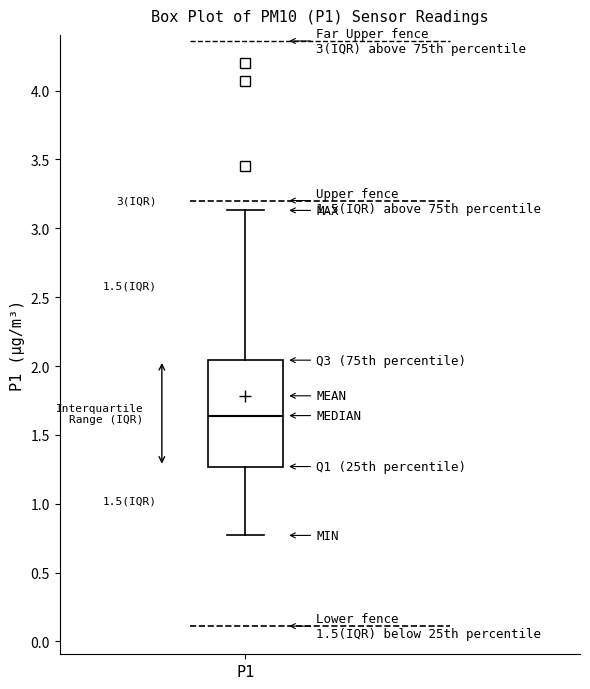

Transcribe this box plot: give where the median line is, the range the box spans, and where the two whiskers end, as read against the y-axis. The values are not printed on the chart, so give them approximately, as read against the axis.

median 1.65, box 1.25 to 2.05, whiskers 0.75 to 3.15